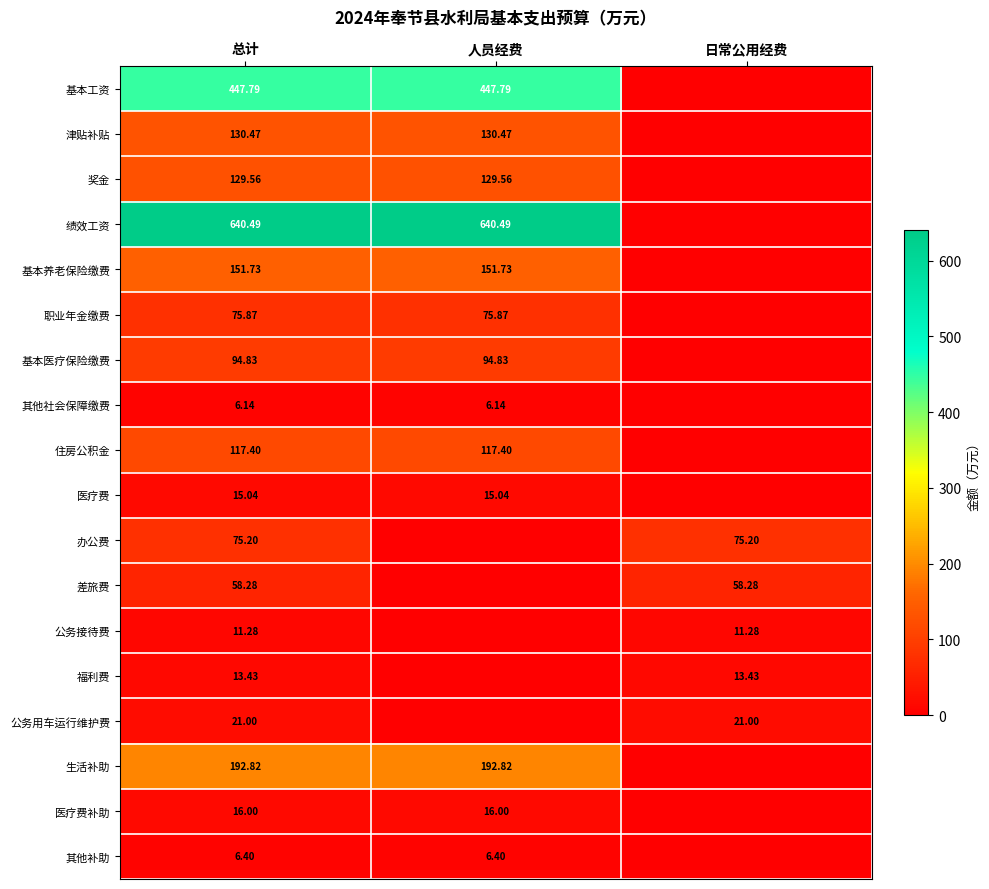

What is the difference between the 其他补助 values at 人员经费 and 日常公用经费?

6.4